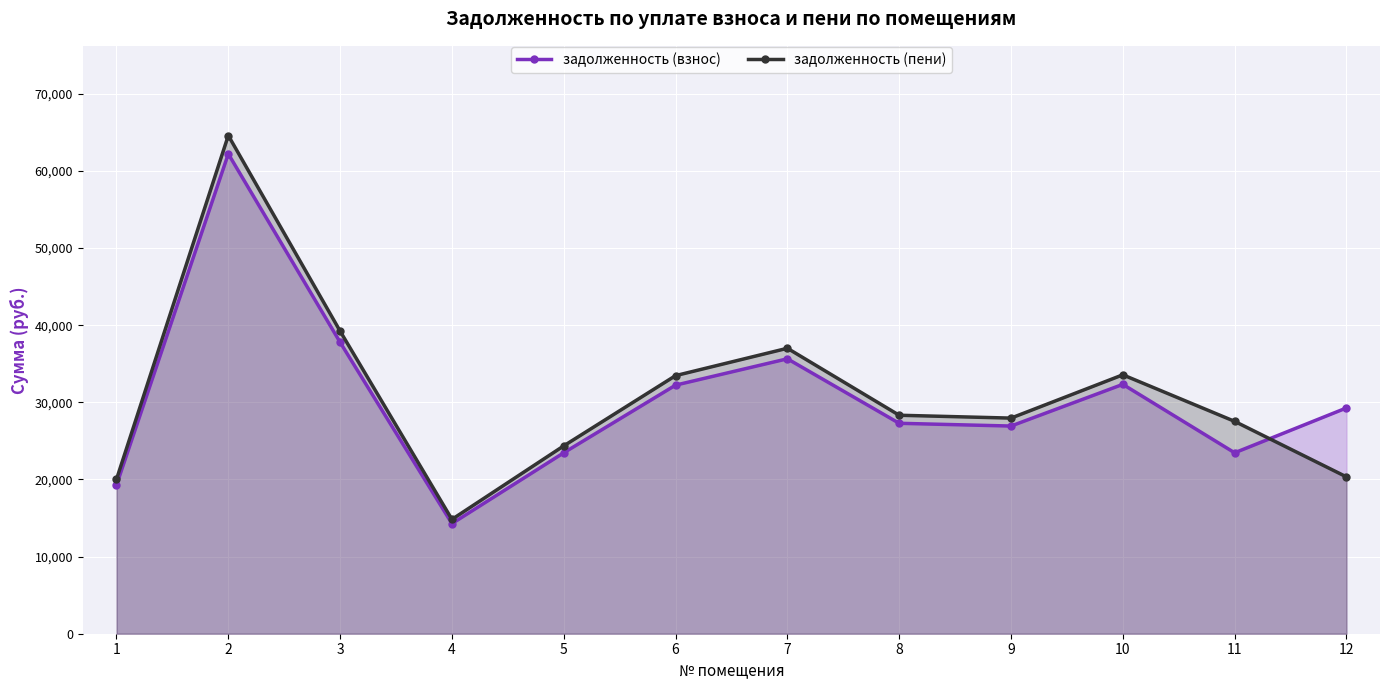

How many intersections are there between задолженность (пени) and задолженность (взнос)?

1